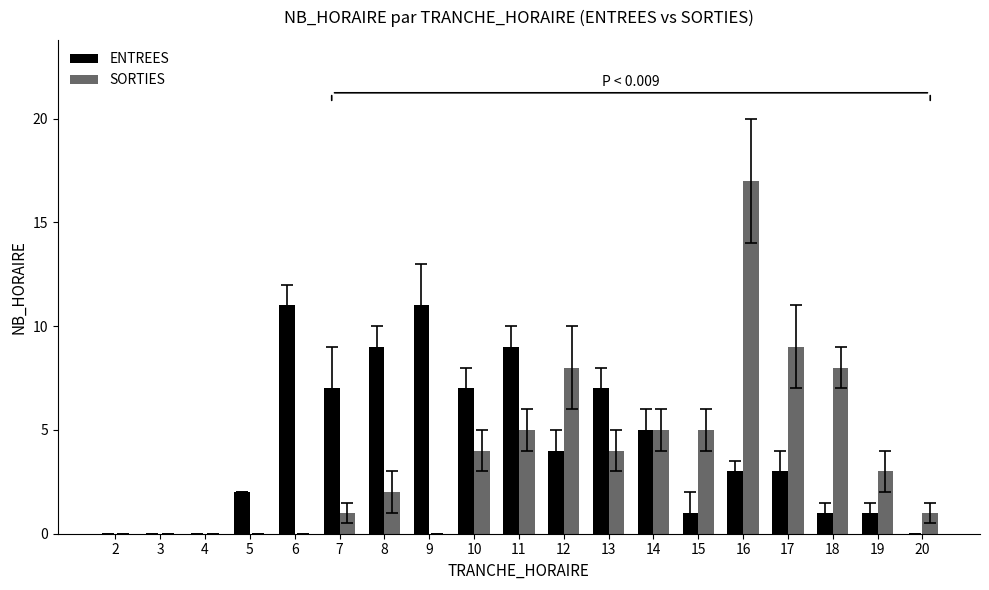

Reading left to right, extract all data points from this chart.

ENTREES: 0	0	0	2	11	7	9	11	7	9	4	7	5	1	3	3	1	1	0
SORTIES: 0	0	0	0	0	1	2	0	4	5	8	4	5	5	17	9	8	3	1